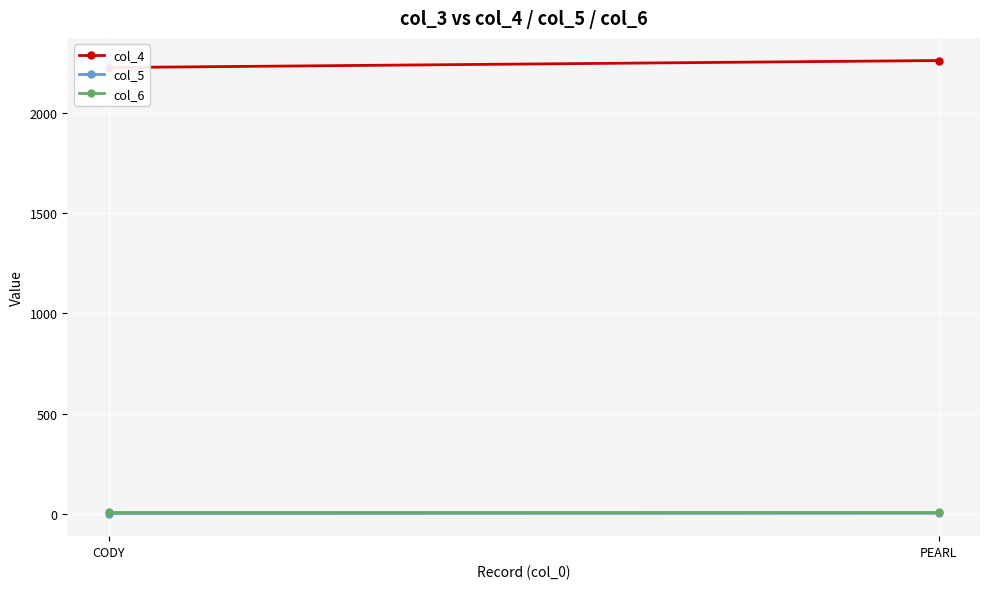

At which label is col_4 closest to 2244?

CODY